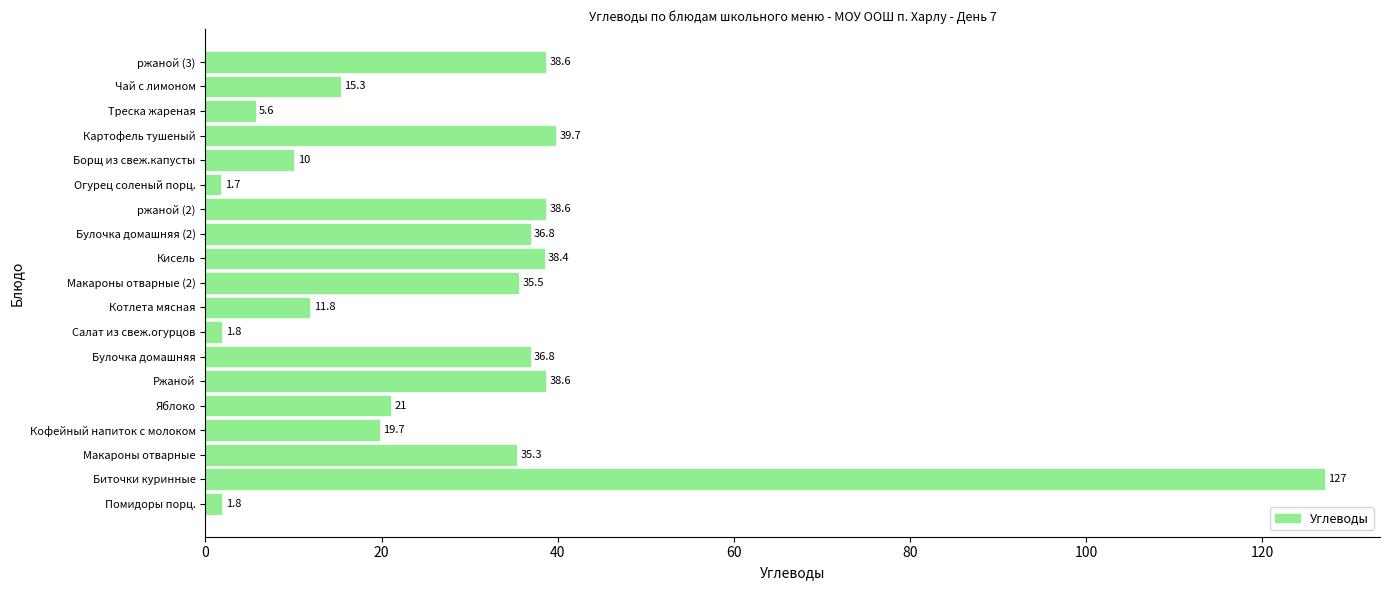

What is the sum of all values?

554.0